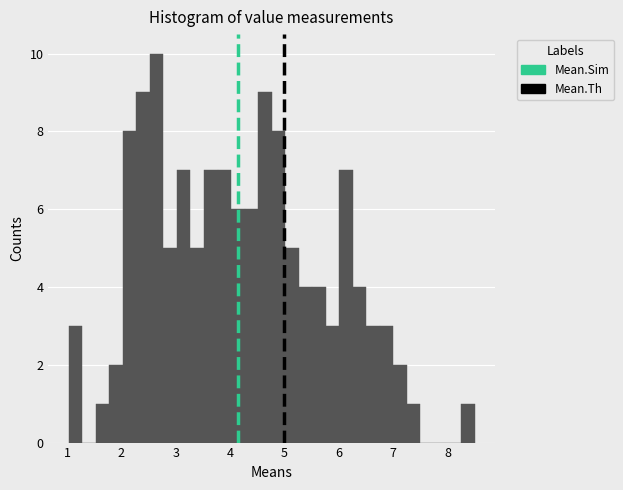

Around what value on the x-axis is the tallest bar? Give the approximate position of its centre, as read against the axis.

2.6